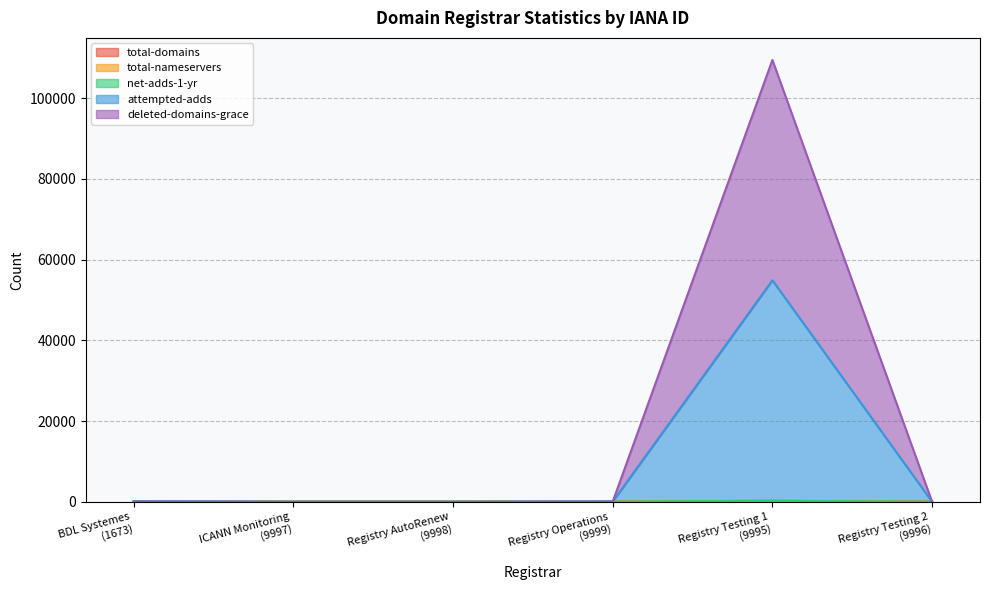

Where is net-adds-1-yr nearest to the value 27437?

BDL Systemes
(1673)